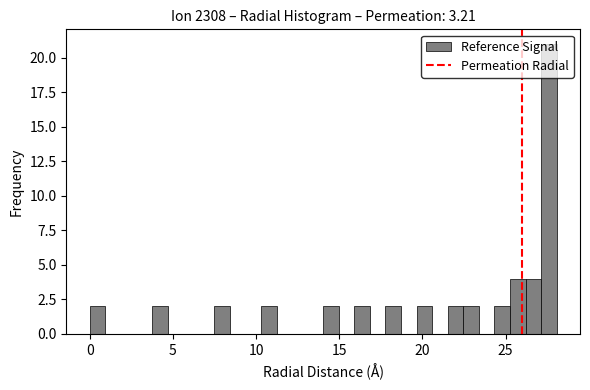

Around what value on the x-axis is the tallest bar? Give the approximate position of its centre, as read against the axis.

27.5